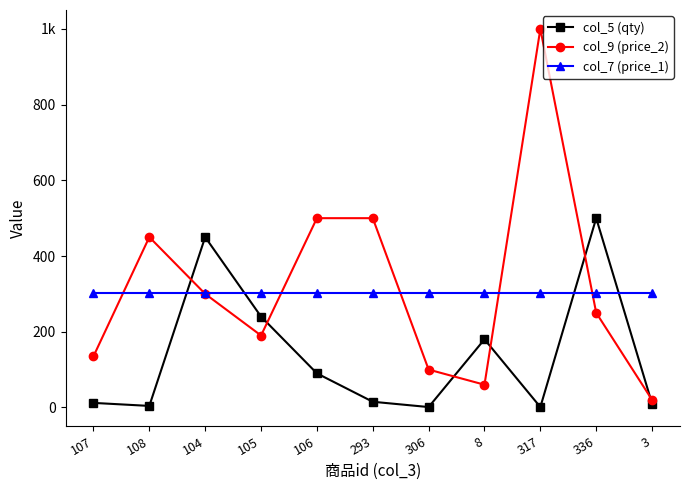

Which series has the widest spread of values?

col_9 (price_2)